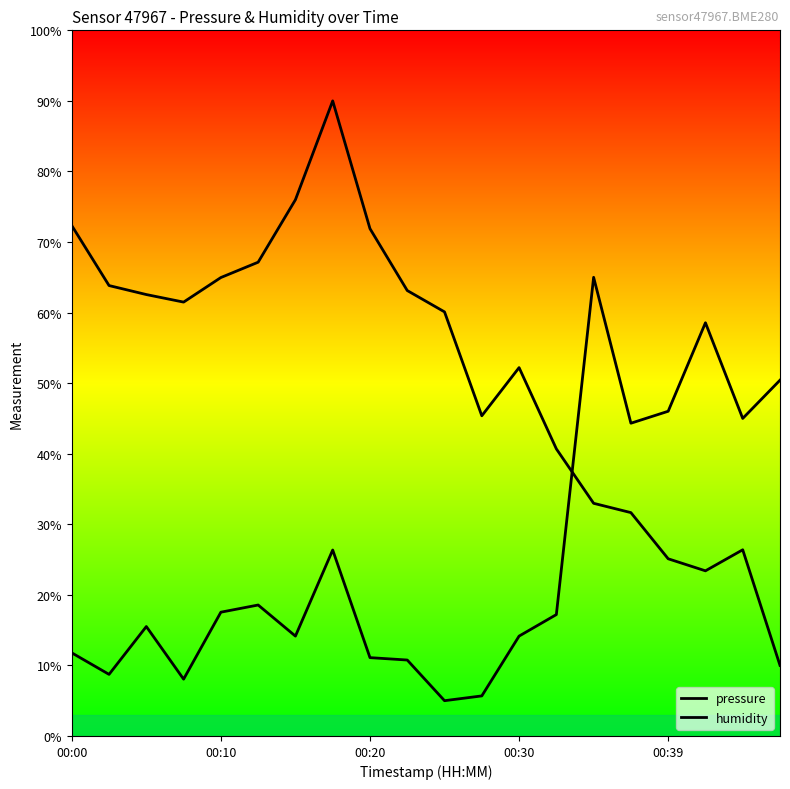

Is it true that humidity equals 60.5 at 18?

False